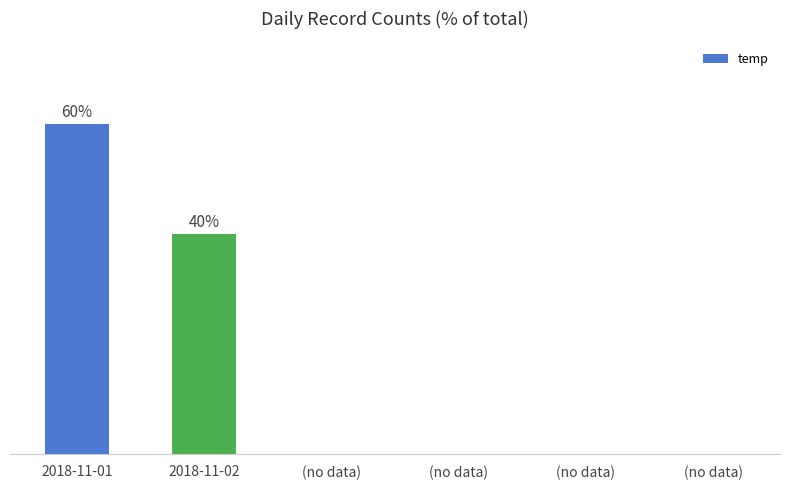

What is the change in value from 2018-11-01 to (no data)?

-60